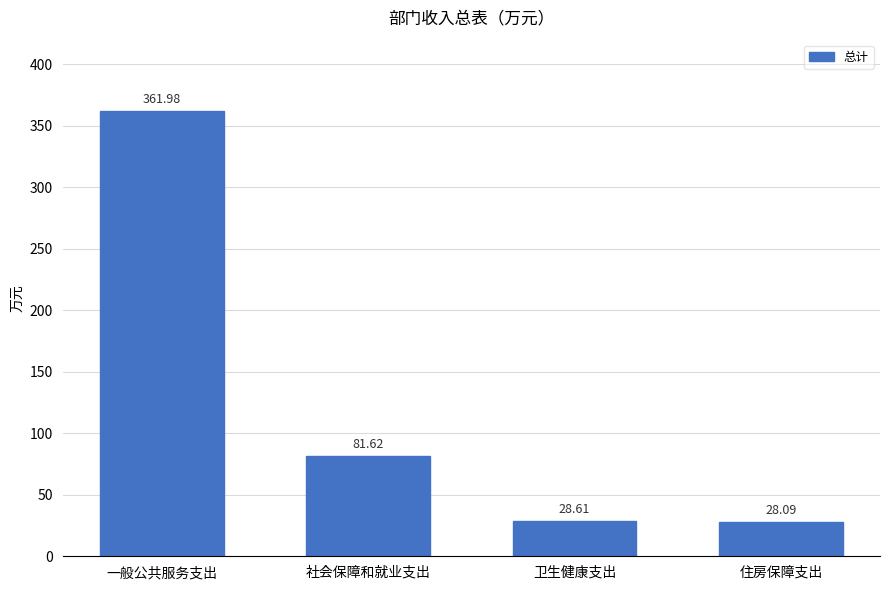

What position from the left is 卫生健康支出?

3